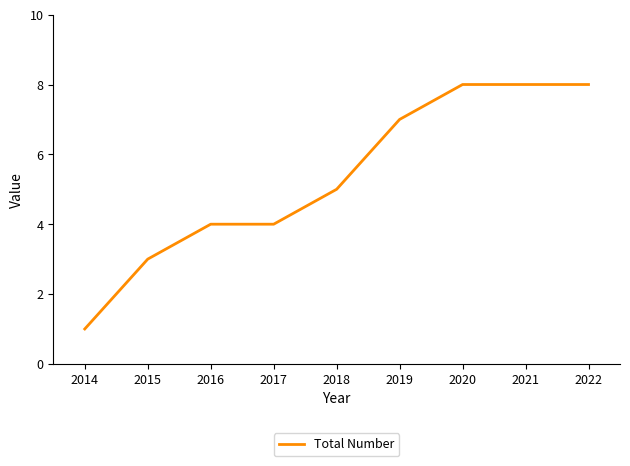

Is this an area chart (filled region under the line)?

No